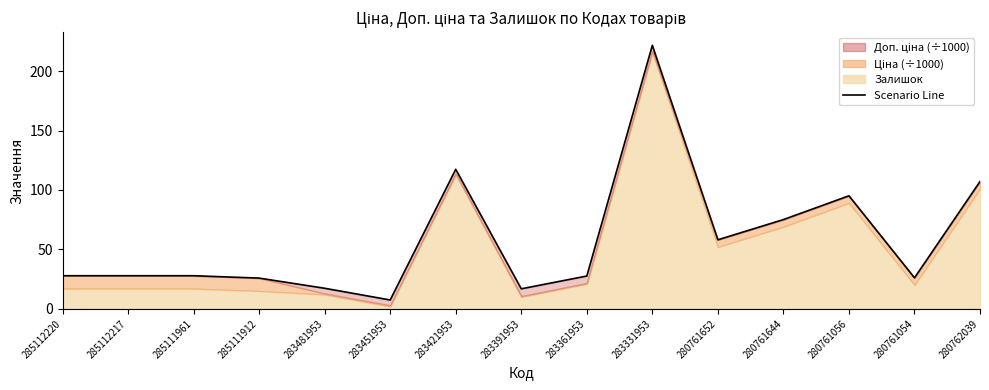

Between 285111961 and 280762039, which is larger?

280762039